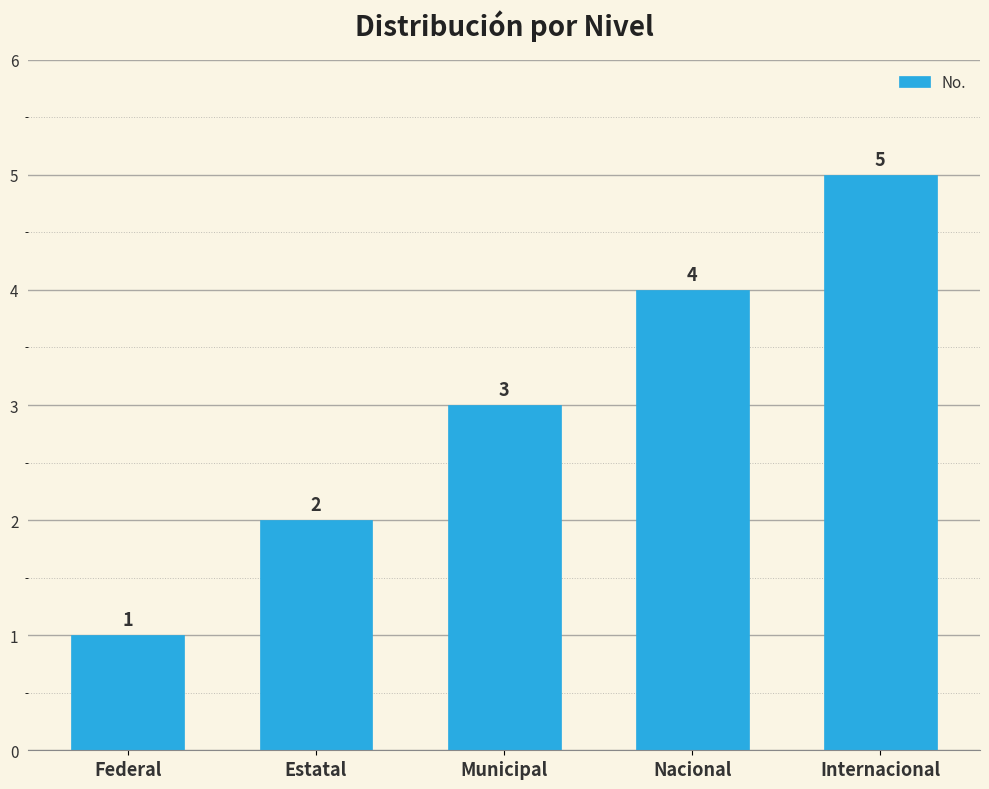

What is the maximum value shown in the chart?

5